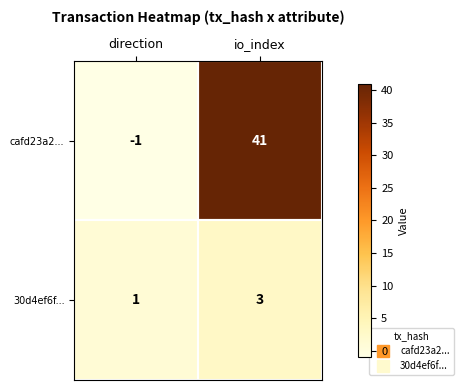

Which series changed the most between direction and io_index?

cafd23a2...